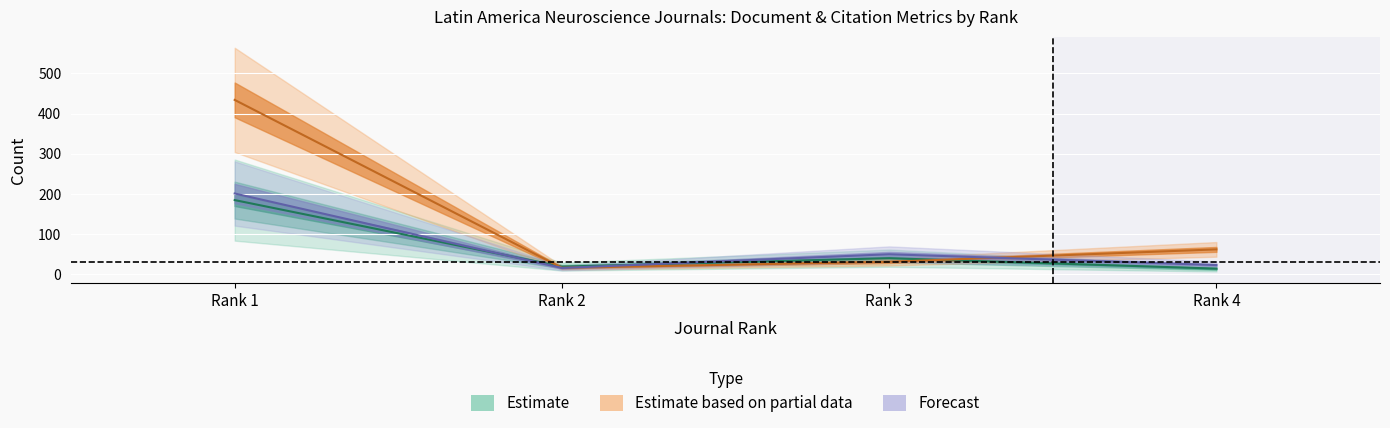

At how many categories does at least one series exceed 336?

1